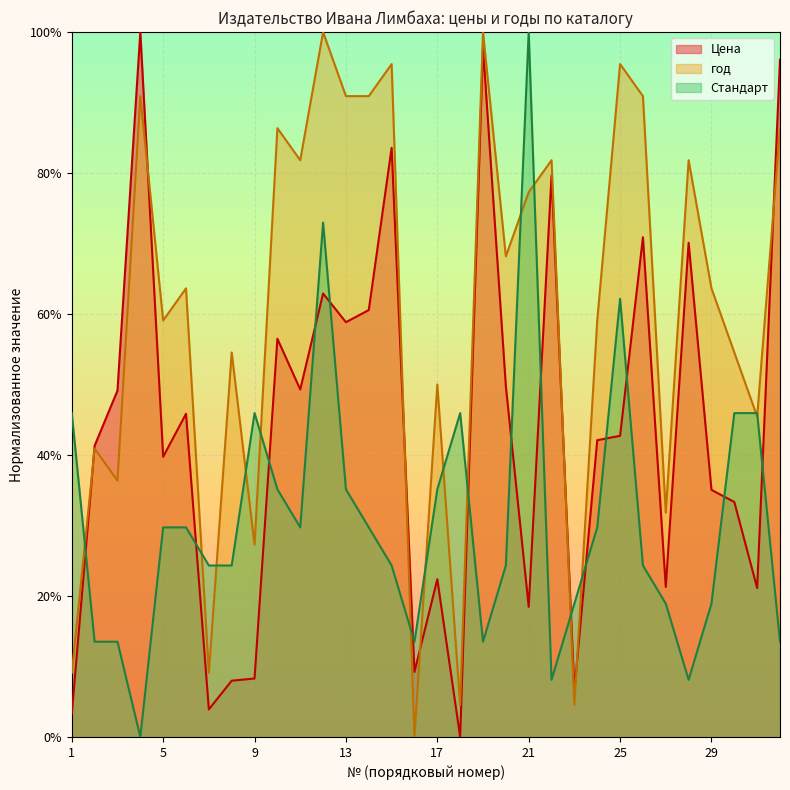

Reading left to right, list all the values displayed in this chart.

Цена: 1=0.0	2=0.4	3=0.5	4=1.0	5=0.4	6=0.5	7=0.0	8=0.1	9=0.1	10=0.6	11=0.5	12=0.6	13=0.6	14=0.6	15=0.8	16=0.1	17=0.2	18=0.0	19=1.0	20=0.5	21=0.2	22=0.8	23=0.1	24=0.4	25=0.4	26=0.7	27=0.2	28=0.7	29=0.4	30=0.3	31=0.2	32=1.0
год: 1=0.1	2=0.4	3=0.4	4=0.9	5=0.6	6=0.6	7=0.1	8=0.5	9=0.3	10=0.9	11=0.8	12=1.0	13=0.9	14=0.9	15=1.0	16=0.0	17=0.5	18=0.0	19=1.0	20=0.7	21=0.8	22=0.8	23=0.0	24=0.6	25=1.0	26=0.9	27=0.3	28=0.8	29=0.6	30=0.5	31=0.5	32=0.9
Стандарт: 1=0.5	2=0.1	3=0.1	4=0.0	5=0.3	6=0.3	7=0.2	8=0.2	9=0.5	10=0.4	11=0.3	12=0.7	13=0.4	14=0.3	15=0.2	16=0.1	17=0.4	18=0.5	19=0.1	20=0.2	21=1.0	22=0.1	23=0.2	24=0.3	25=0.6	26=0.2	27=0.2	28=0.1	29=0.2	30=0.5	31=0.5	32=0.1